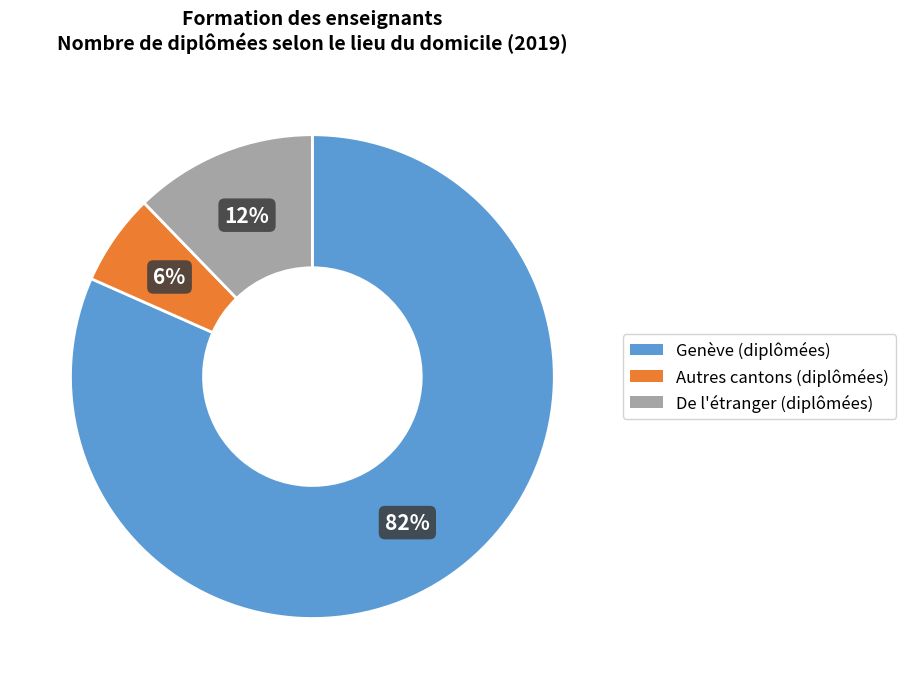

To the nearest percent, what is the difference between the largest and smallest slice percentages?

76%